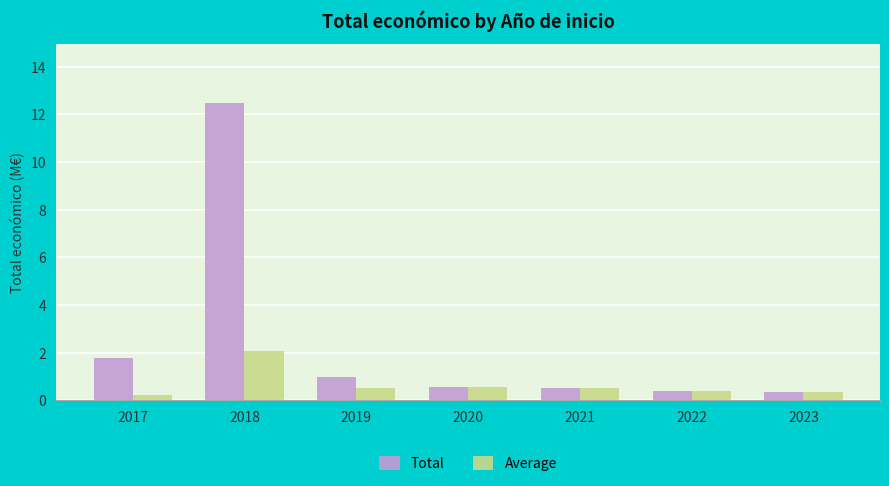

Where is Total nearest to the value 6?

2017